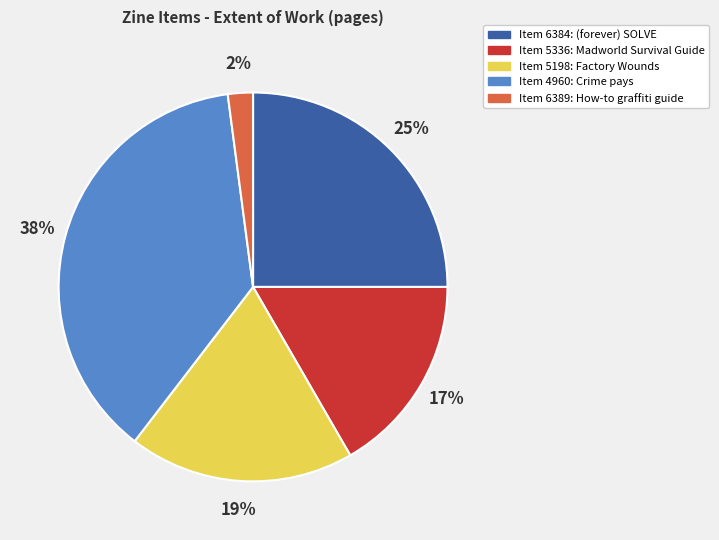

Is there any slice that represents more than half of the pie?

No